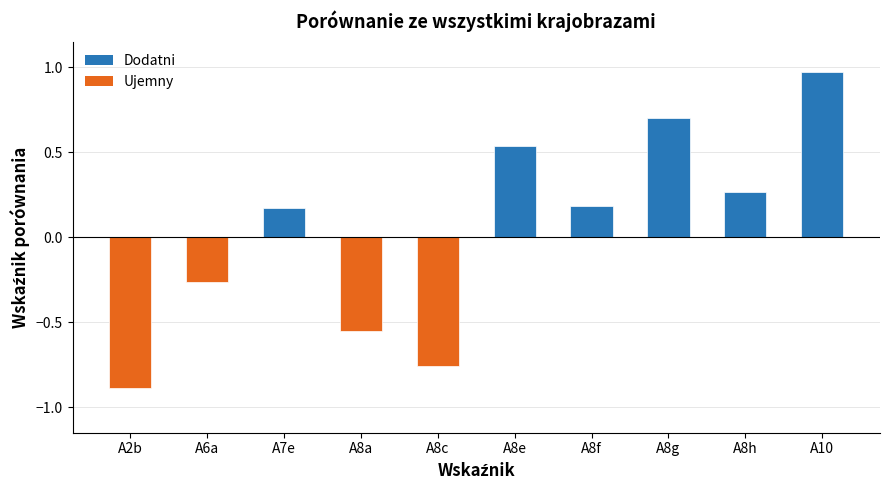

The chart shows a value of -0.5 at A2b. True or false?

False